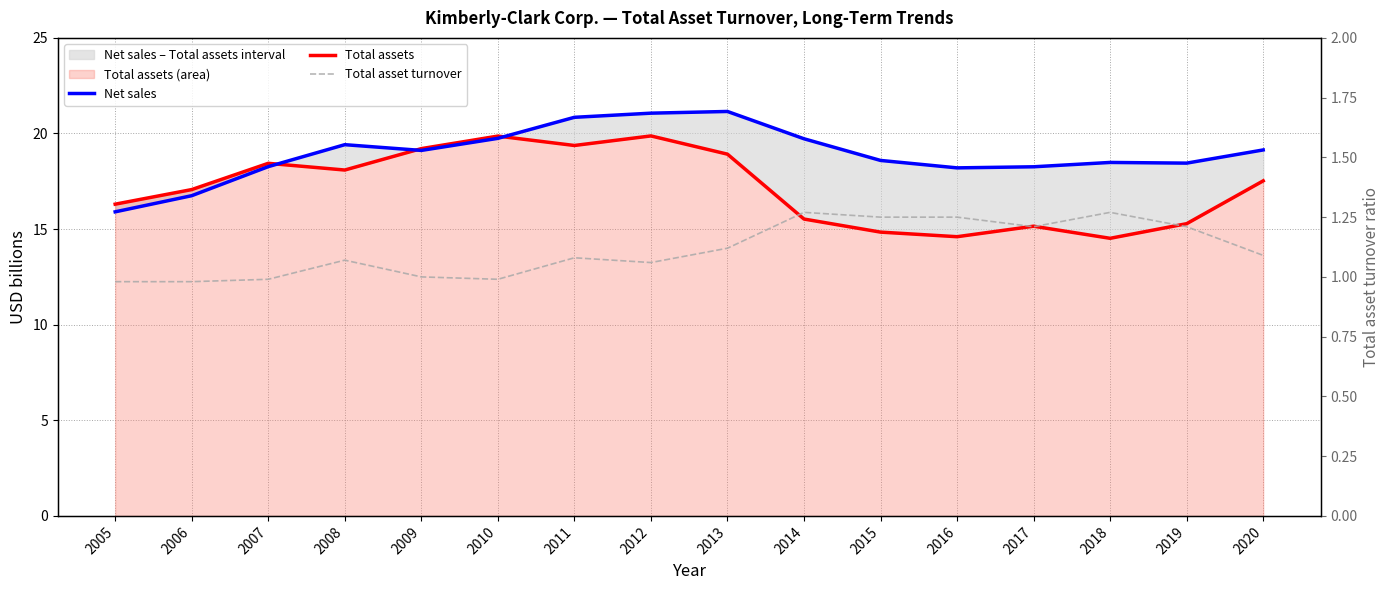

Which series changed the most between 2013 and 2018?

Total assets